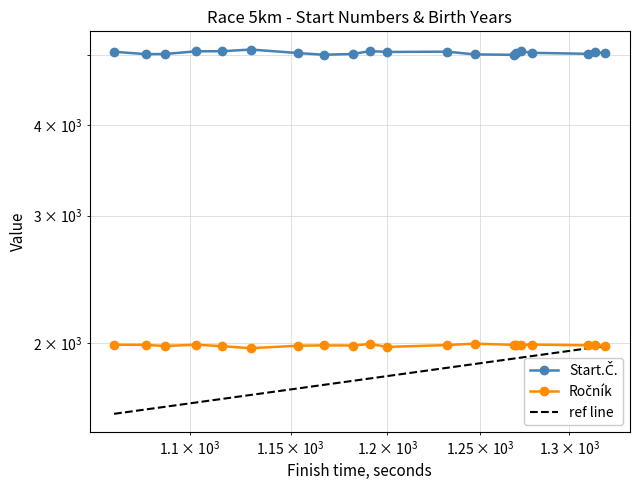

True or false: Start.Č. has more than 2 points higher than both neighbors.

True